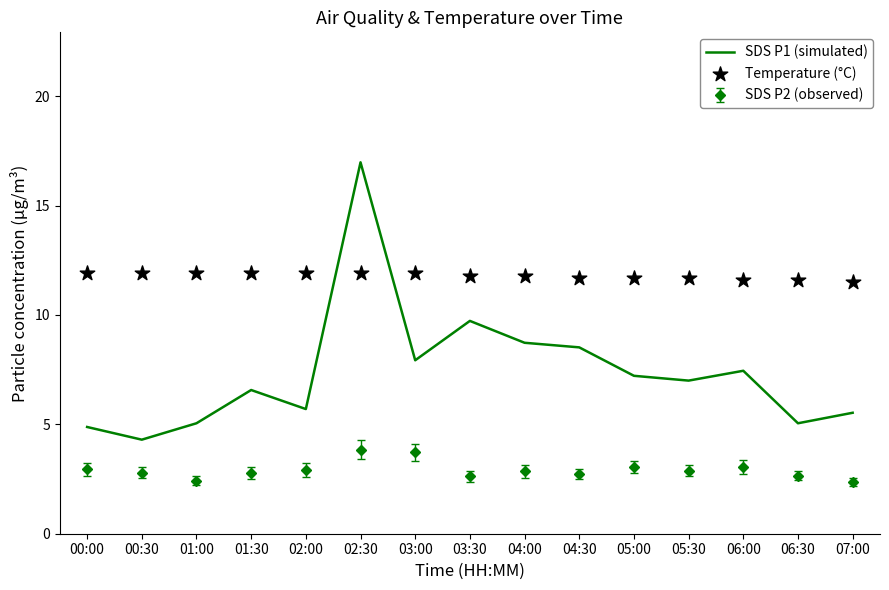

Which series reaches the minimum Y coordinate?

SDS P1 (simulated)